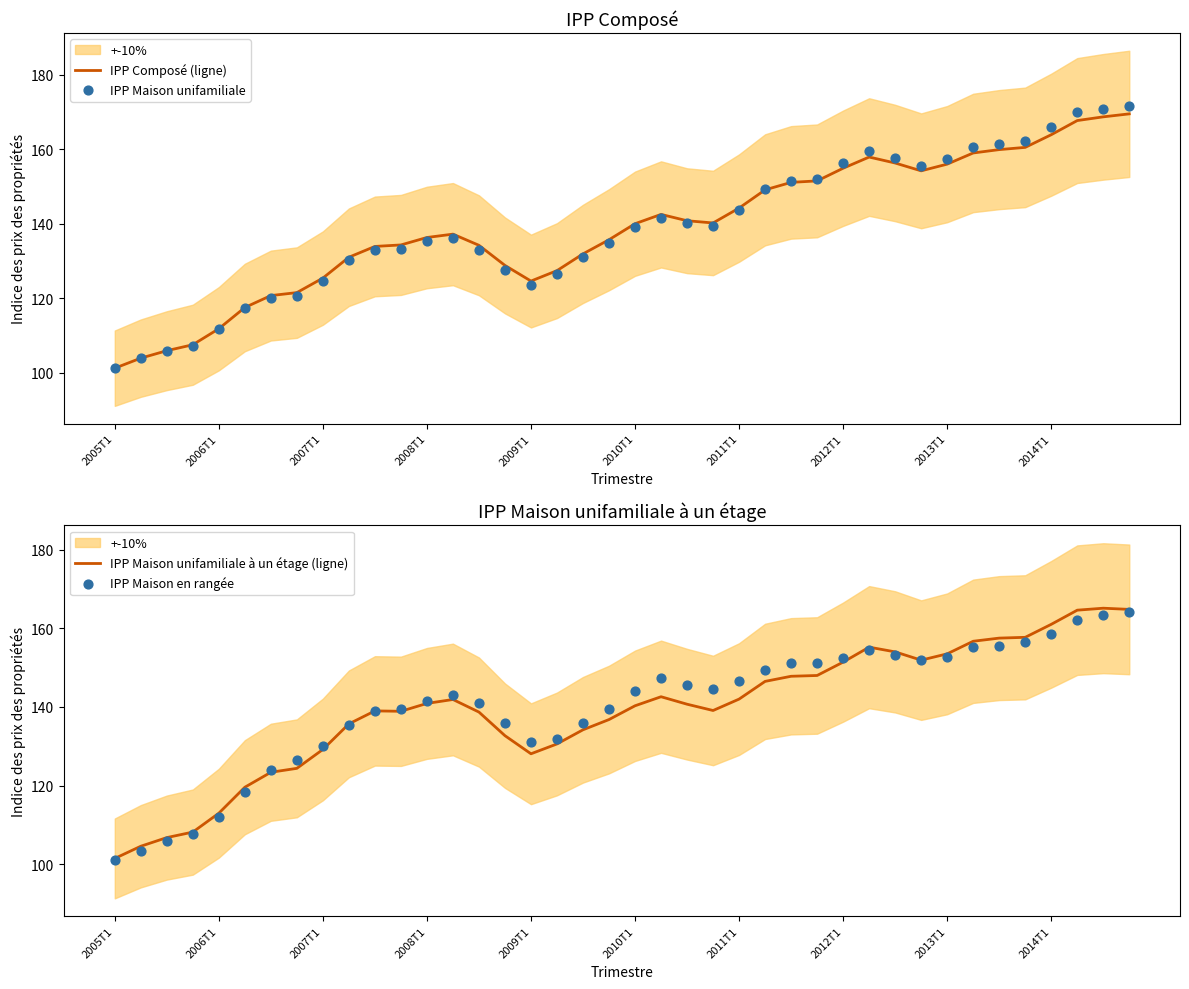

At which category is the sum across all series the highest?

39